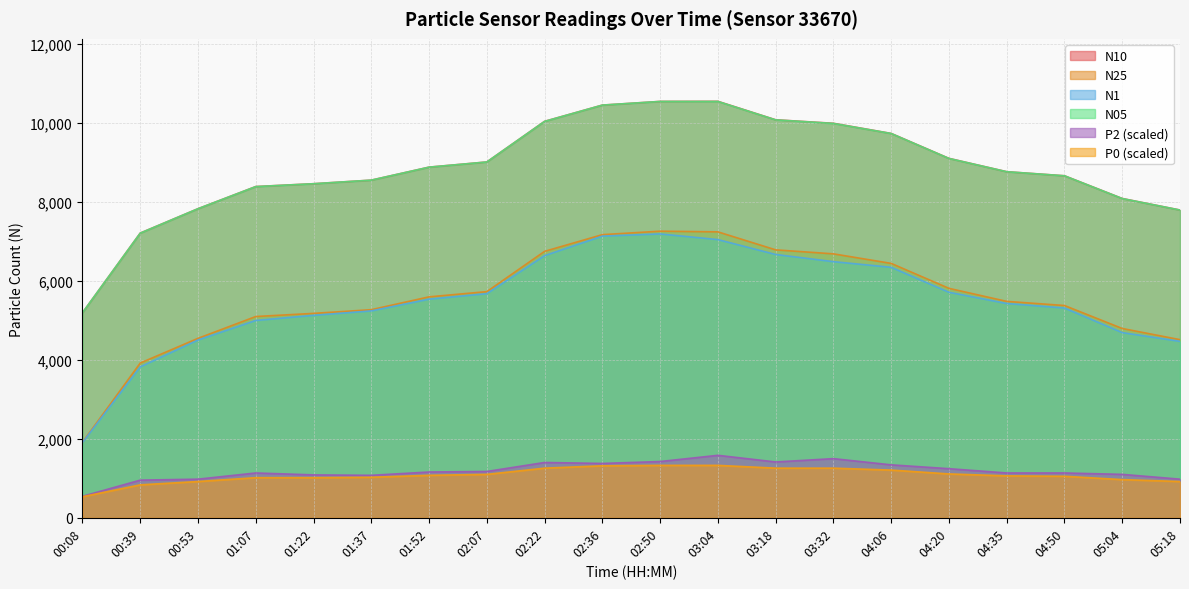

Reading right to left, extract all data points from this chart.

N10: 05:18=7791.1	05:04=8083.3	04:50=8658.4	04:35=8761.6	04:20=9098.8	04:06=9729.9	03:32=9987.0	03:18=10075.6	03:04=10543.2	02:50=10540.8	02:36=10447.5	02:22=10036.6	02:07=9007.9	01:52=8877.0	01:37=8547.8	01:22=8457.2	01:07=8385.6	00:53=7824.5	00:39=7207.8	00:08=5190.9
N25: 05:18=4509.4	05:04=4792.0	04:50=5373.7	04:35=5478.5	04:20=5808.5	04:06=6440.0	03:32=6681.7	03:18=6783.0	03:04=7238.4	02:50=7255.8	02:36=7167.7	02:22=6745.3	02:07=5725.2	01:52=5593.2	01:37=5268.3	01:22=5174.6	01:07=5095.1	00:53=4542.8	00:39=3917.3	00:08=1913.5
N1: 05:18=4466.6	05:04=4688.1	04:50=5310.2	04:35=5424.9	04:20=5709.0	04:06=6341.0	03:32=6484.4	03:18=6665.6	03:04=7042.7	02:50=7186.0	02:36=7130.4	02:22=6636.4	02:07=5673.8	01:52=5534.5	01:37=5237.7	01:22=5124.9	01:07=4995.6	00:53=4500.7	00:39=3820.9	00:08=1905.0
N05: 05:18=7790.4	05:04=8081.1	04:50=8657.2	04:35=8760.6	04:20=9096.7	04:06=9727.9	03:32=9982.8	03:18=10073.3	03:04=10539.1	02:50=10539.5	02:36=10447.0	02:22=10034.4	02:07=9007.0	01:52=8875.9	01:37=8547.3	01:22=8456.3	01:07=8383.6	00:53=7823.7	00:39=7205.8	00:08=5190.8
P2: 05:18=977.6	05:04=1099.3	04:50=1134.7	04:35=1134.7	04:20=1243.1	04:06=1340.4	03:32=1497.4	03:18=1413.4	03:04=1581.5	02:50=1424.4	02:36=1375.8	02:22=1400.1	02:07=1172.3	01:52=1159.0	01:37=1075.0	01:22=1086.0	01:07=1134.7	00:53=977.6	00:39=953.3	00:08=544.1
P0: 05:18=917.9	05:04=966.6	04:50=1050.6	04:35=1061.7	04:20=1110.4	04:06=1207.7	03:32=1256.3	03:18=1256.3	03:04=1327.1	02:50=1327.1	02:36=1316.1	02:22=1256.3	02:07=1099.3	01:52=1075.0	01:37=1026.3	01:22=1015.2	01:07=1015.2	00:53=917.9	00:39=833.9	00:08=533.1